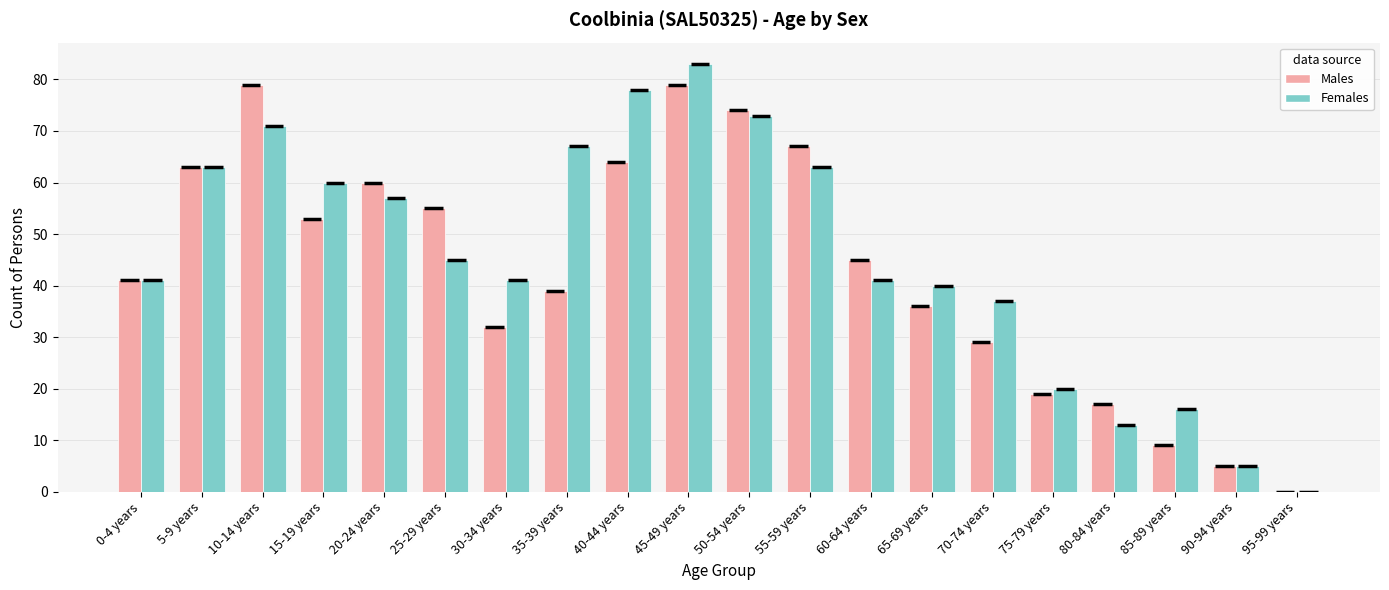

What is the sum of the Males values at 50-54 years and 85-89 years?

83